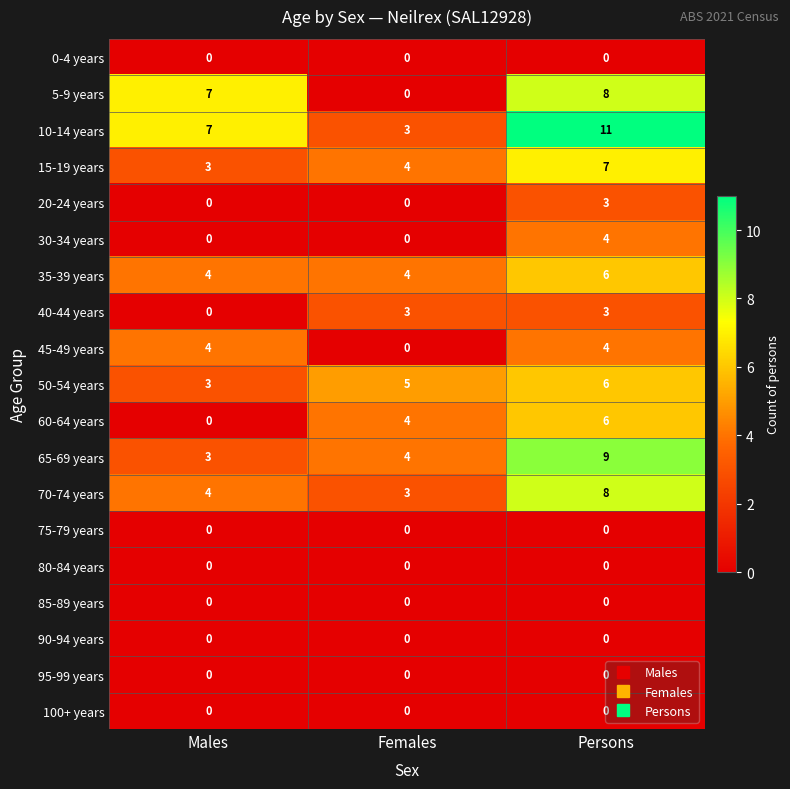

What is the total value across all series at Males?

35